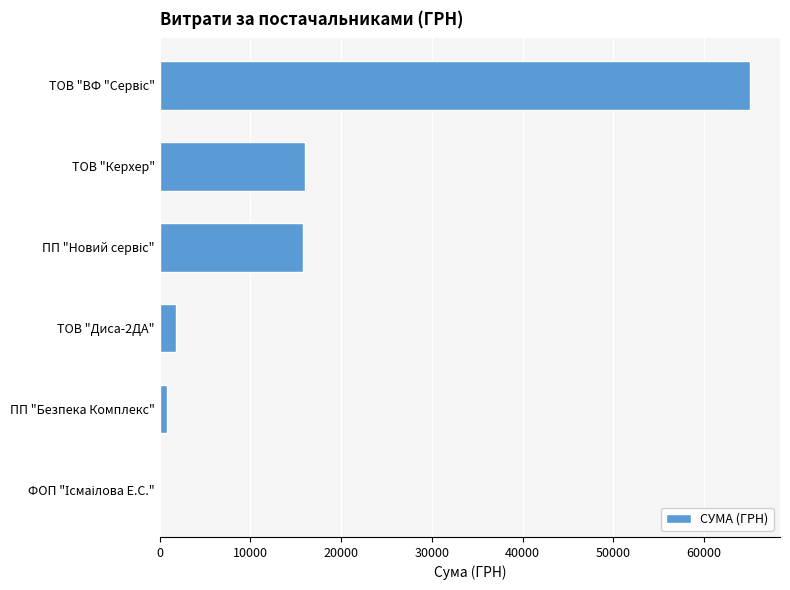

What is the approximate value at ТОВ "Керхер"?

15990.0